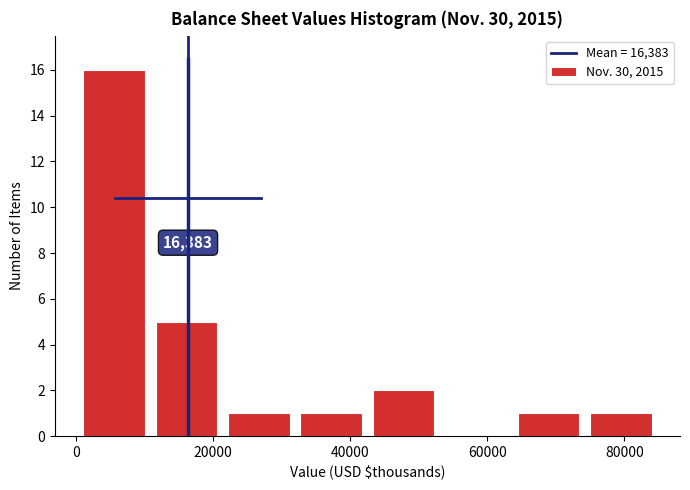

Over which range of the x-axis is the bar tallest?

0 to 10000